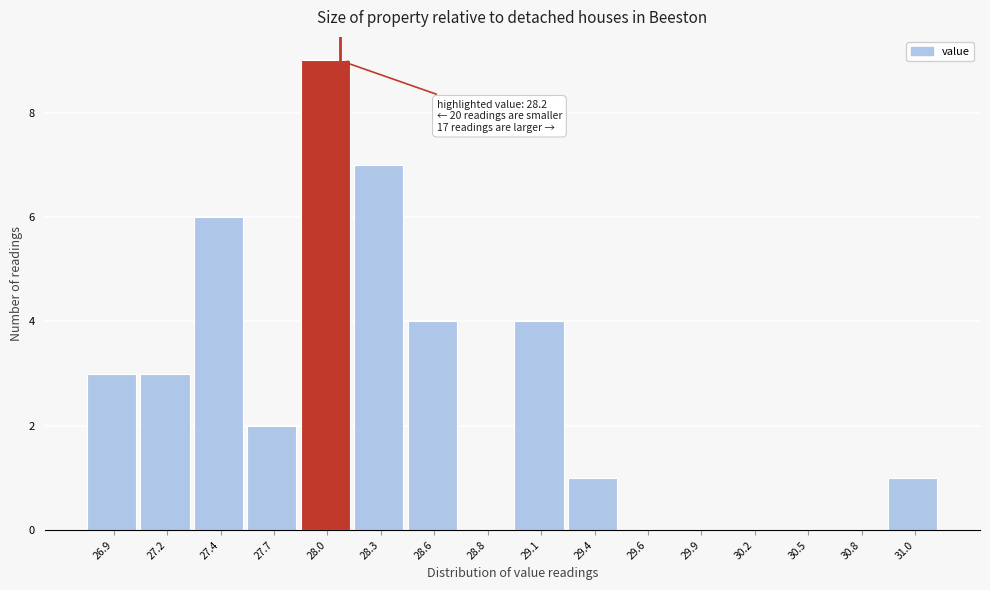

Reading left to right, what are all the values shown in this chart?

26.9=3	27.2=3	27.4=6	27.7=2	28.0=9	28.3=7	28.6=4	28.8=0	29.1=4	29.4=1	29.6=0	29.9=0	30.2=0	30.5=0	30.8=0	31.0=1